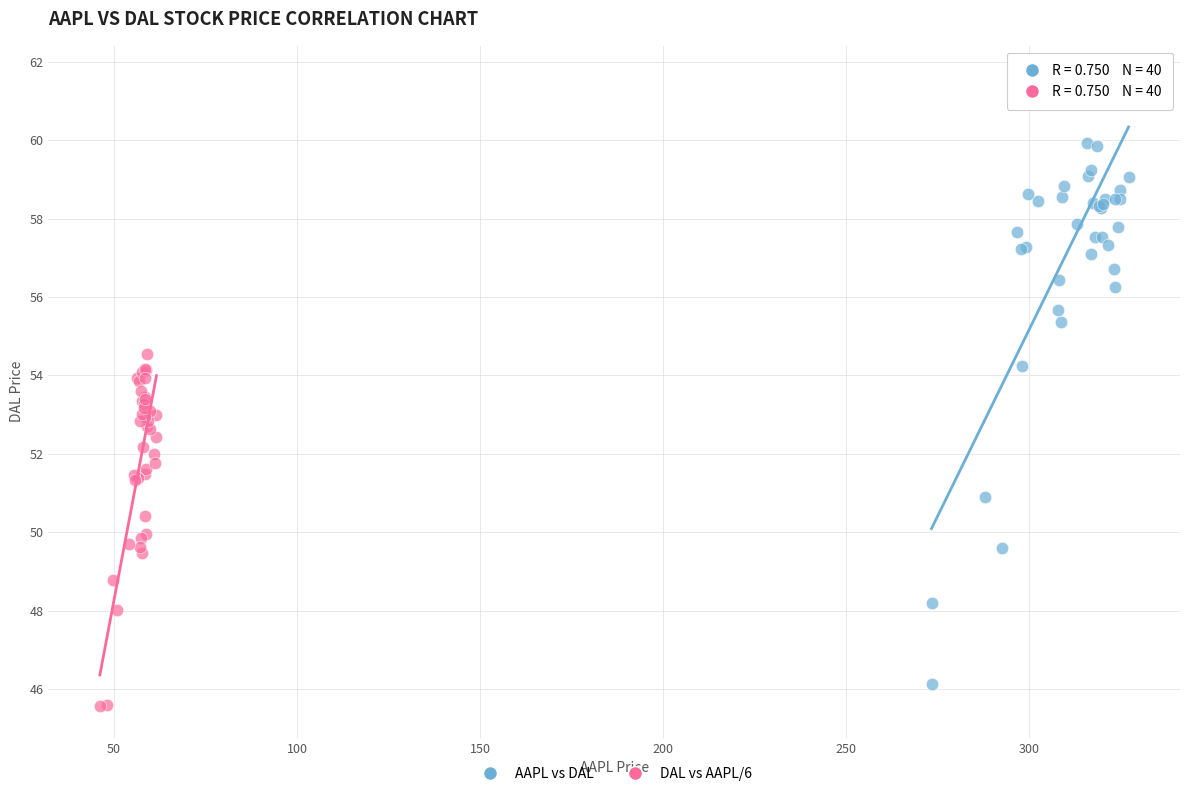

Which series contains the highest Y value?

AAPL vs DAL